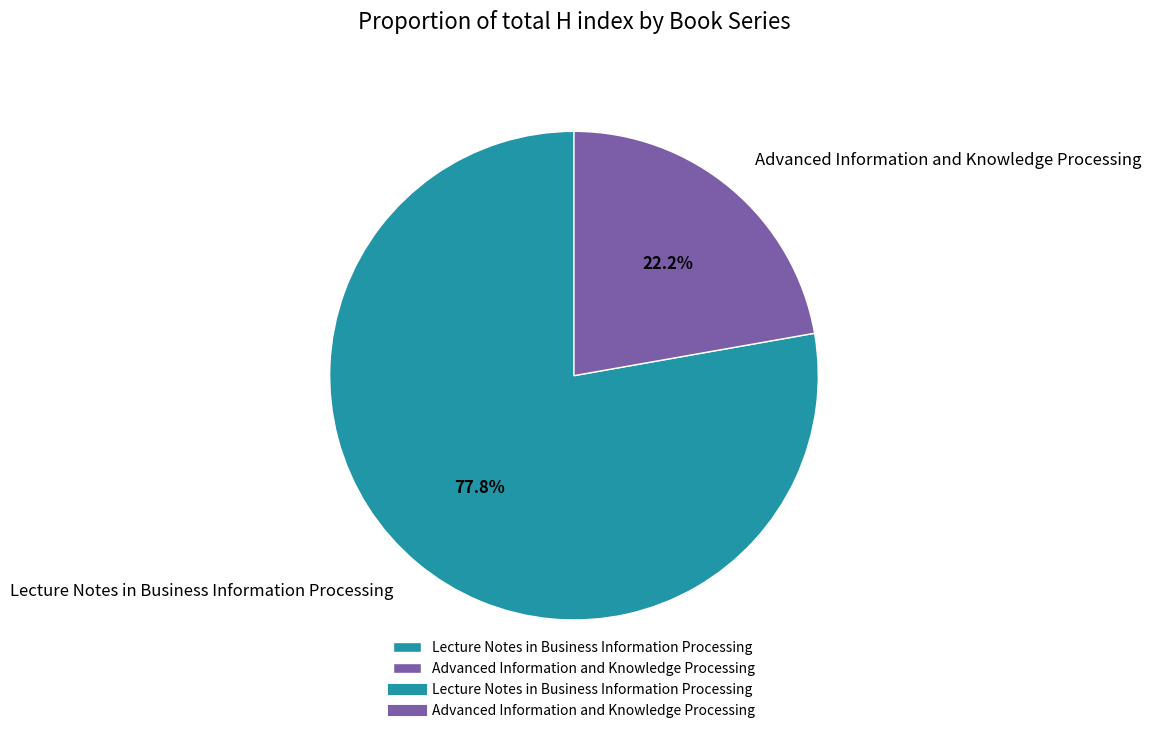

To the nearest percent, what is the difference between the Lecture Notes in Business Information Processing and Advanced Information and Knowledge Processing slice percentages?

56%